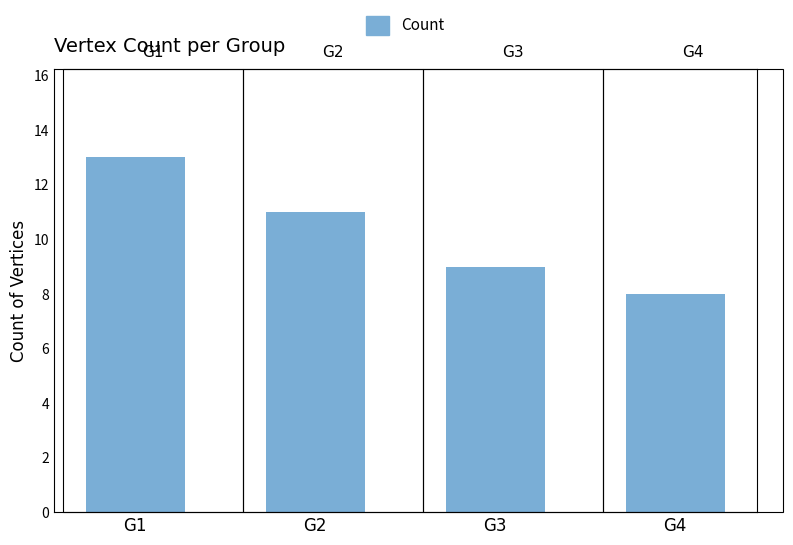

Which has a higher value, G2 or G4?

G2